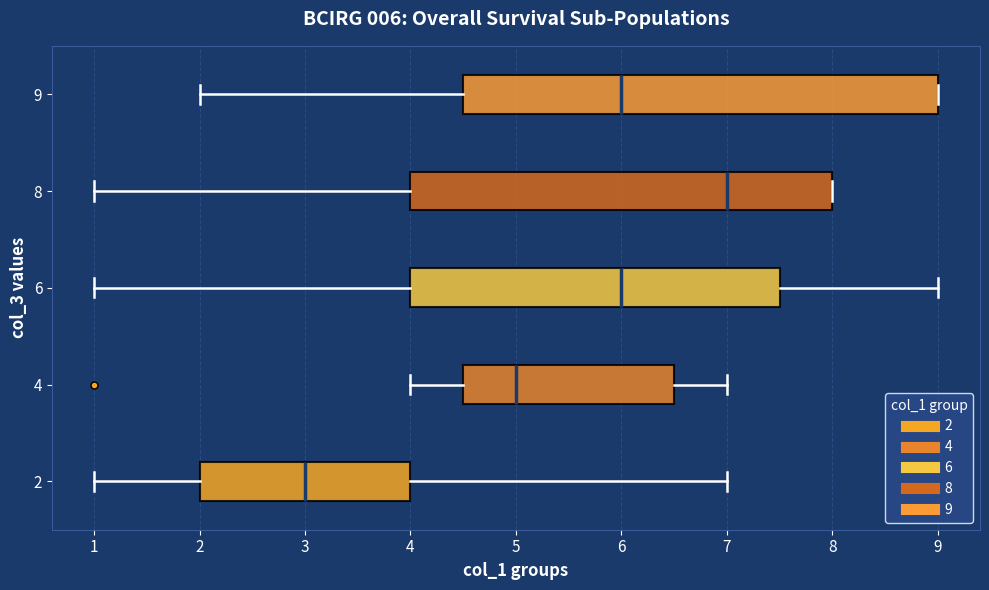

Which box is the widest, from its left edge to its right edge?

9